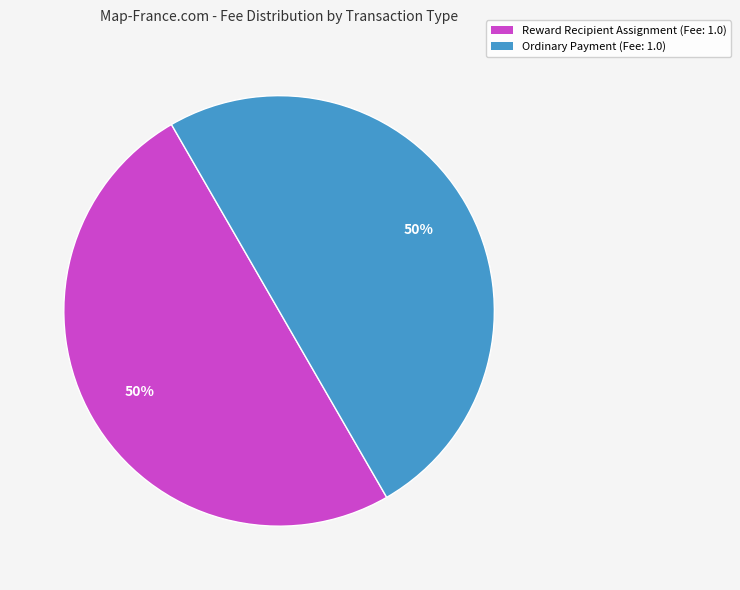

To the nearest percent, what percentage of the pie is Ordinary Payment?

50%